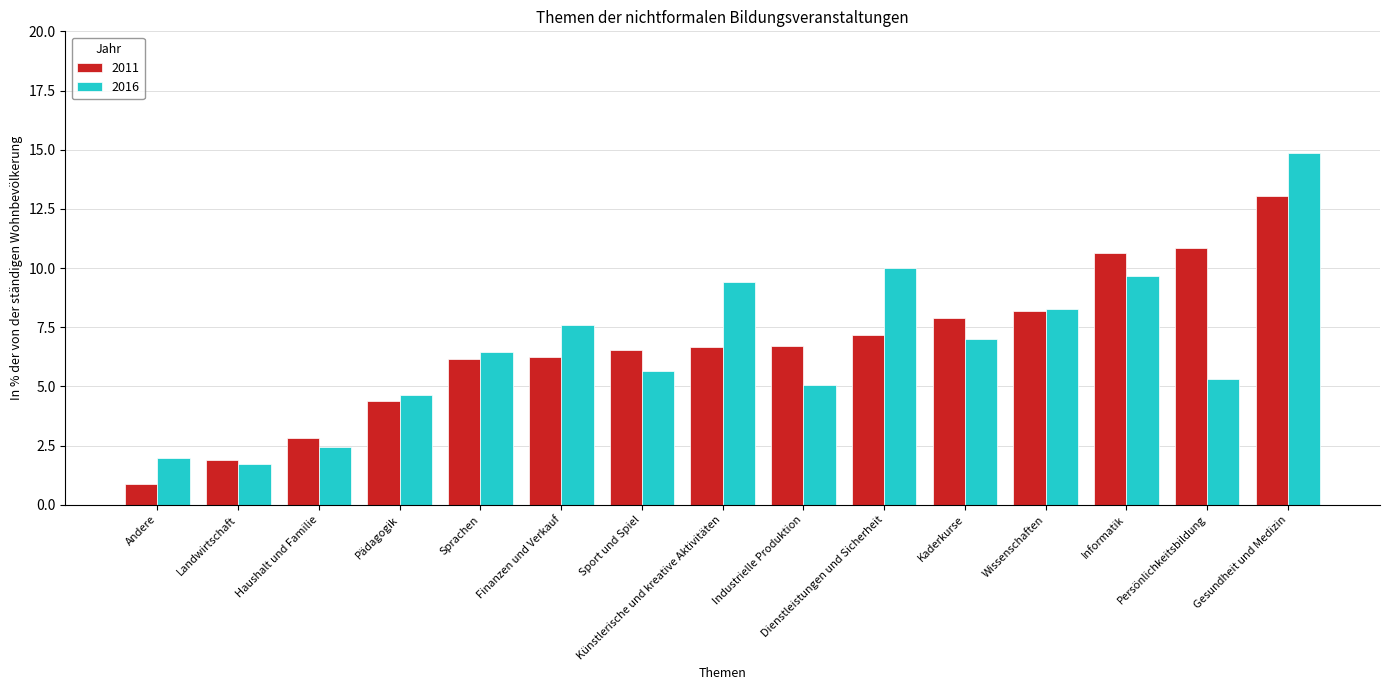

Read the 2016 value at Pädagogik.

4.6